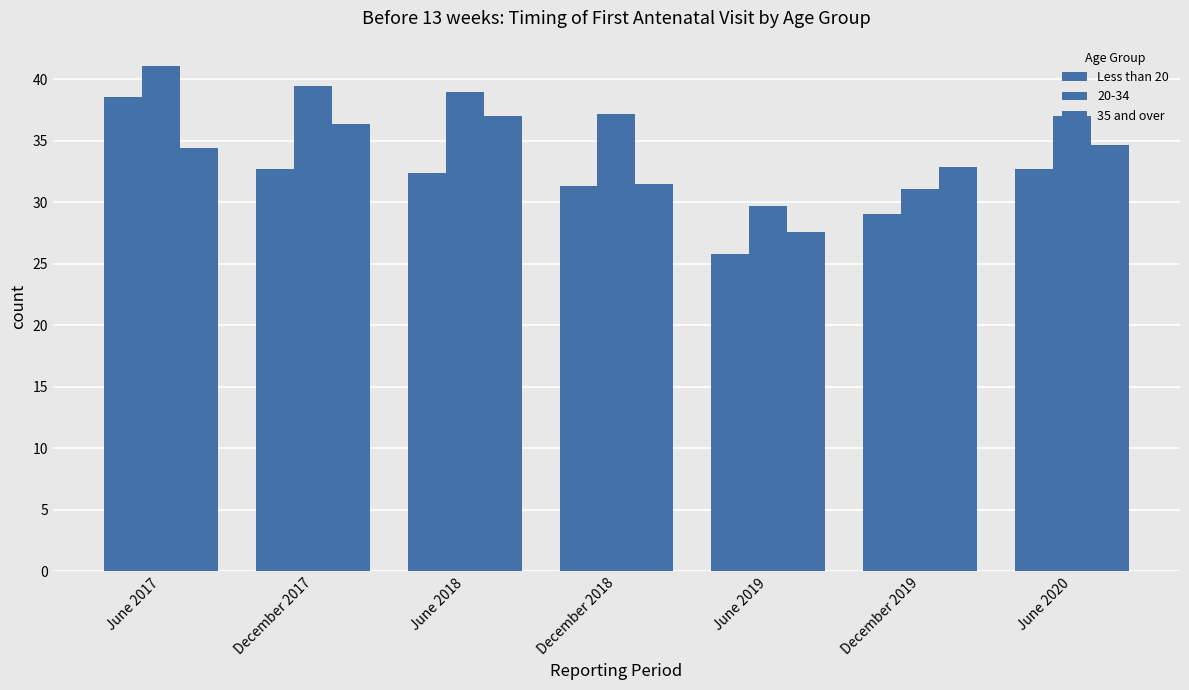

What is the difference between the second highest and second lowest values in the 35 and over series?

4.9